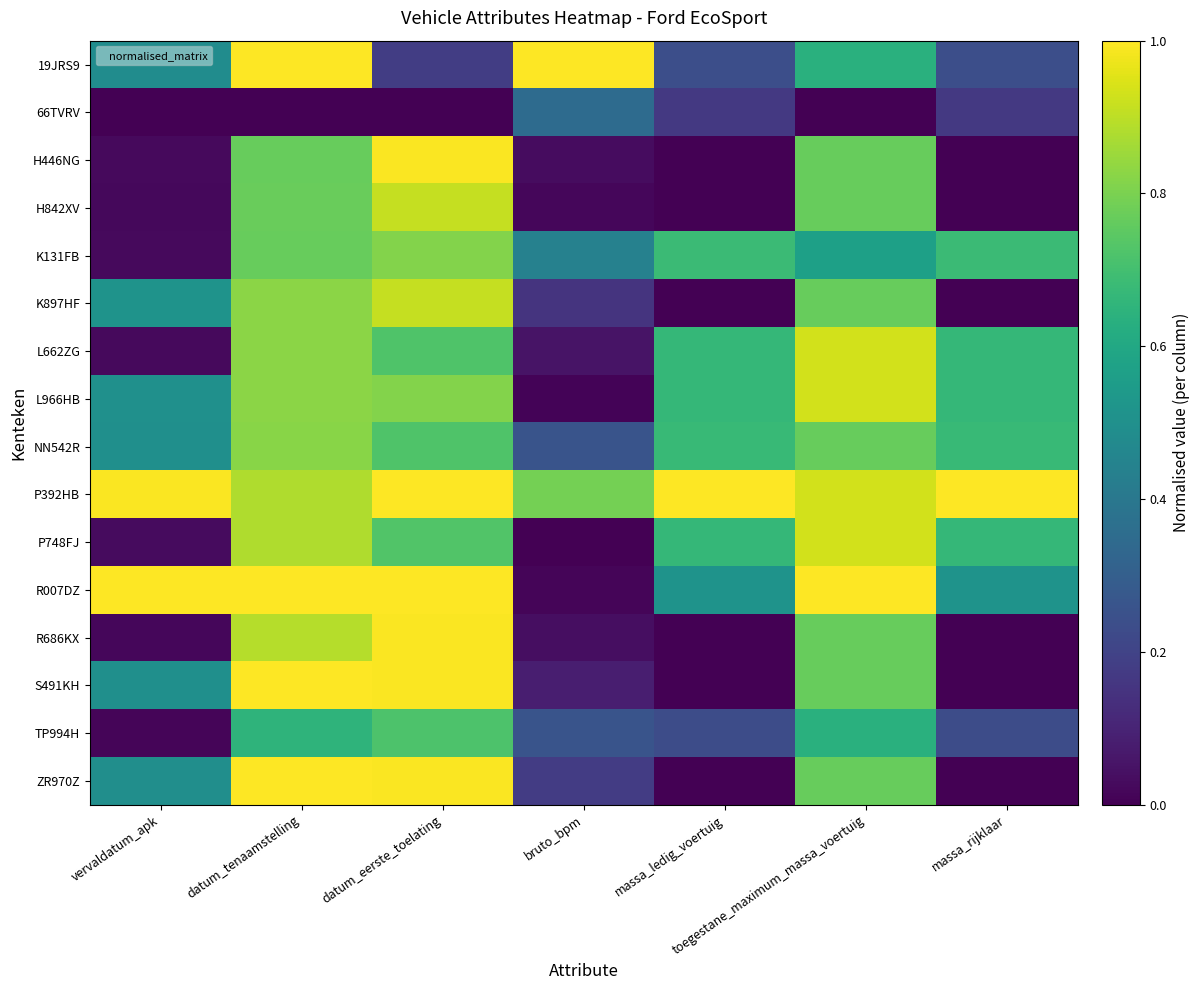

Reading right to left, transcribe all the data shown in this chart.

19JRS9: massa_rijklaar=0.2	toegestane_maximum_massa_voertuig=0.6	massa_ledig_voertuig=0.2	bruto_bpm=1.0	datum_eerste_toelating=0.2	datum_tenaamstelling=1.0	vervaldatum_apk=0.5
66TVRV: massa_rijklaar=0.2	toegestane_maximum_massa_voertuig=0.0	massa_ledig_voertuig=0.2	bruto_bpm=0.3	datum_eerste_toelating=0.0	datum_tenaamstelling=0.0	vervaldatum_apk=0.0
H446NG: massa_rijklaar=0.0	toegestane_maximum_massa_voertuig=0.8	massa_ledig_voertuig=0.0	bruto_bpm=0.0	datum_eerste_toelating=1.0	datum_tenaamstelling=0.8	vervaldatum_apk=0.0
H842XV: massa_rijklaar=0.0	toegestane_maximum_massa_voertuig=0.8	massa_ledig_voertuig=0.0	bruto_bpm=0.0	datum_eerste_toelating=0.9	datum_tenaamstelling=0.8	vervaldatum_apk=0.0
K131FB: massa_rijklaar=0.7	toegestane_maximum_massa_voertuig=0.6	massa_ledig_voertuig=0.7	bruto_bpm=0.4	datum_eerste_toelating=0.8	datum_tenaamstelling=0.8	vervaldatum_apk=0.0
K897HF: massa_rijklaar=0.0	toegestane_maximum_massa_voertuig=0.8	massa_ledig_voertuig=0.0	bruto_bpm=0.2	datum_eerste_toelating=0.9	datum_tenaamstelling=0.8	vervaldatum_apk=0.5
L662ZG: massa_rijklaar=0.7	toegestane_maximum_massa_voertuig=0.9	massa_ledig_voertuig=0.7	bruto_bpm=0.1	datum_eerste_toelating=0.7	datum_tenaamstelling=0.8	vervaldatum_apk=0.0
L966HB: massa_rijklaar=0.7	toegestane_maximum_massa_voertuig=0.9	massa_ledig_voertuig=0.7	bruto_bpm=0.0	datum_eerste_toelating=0.8	datum_tenaamstelling=0.8	vervaldatum_apk=0.5
NN542R: massa_rijklaar=0.7	toegestane_maximum_massa_voertuig=0.8	massa_ledig_voertuig=0.7	bruto_bpm=0.3	datum_eerste_toelating=0.7	datum_tenaamstelling=0.8	vervaldatum_apk=0.5
P392HB: massa_rijklaar=1.0	toegestane_maximum_massa_voertuig=0.9	massa_ledig_voertuig=1.0	bruto_bpm=0.8	datum_eerste_toelating=1.0	datum_tenaamstelling=0.9	vervaldatum_apk=1.0
P748FJ: massa_rijklaar=0.7	toegestane_maximum_massa_voertuig=0.9	massa_ledig_voertuig=0.7	bruto_bpm=0.0	datum_eerste_toelating=0.7	datum_tenaamstelling=0.9	vervaldatum_apk=0.0
R007DZ: massa_rijklaar=0.5	toegestane_maximum_massa_voertuig=1.0	massa_ledig_voertuig=0.5	bruto_bpm=0.0	datum_eerste_toelating=1.0	datum_tenaamstelling=1.0	vervaldatum_apk=1.0
R686KX: massa_rijklaar=0.0	toegestane_maximum_massa_voertuig=0.8	massa_ledig_voertuig=0.0	bruto_bpm=0.0	datum_eerste_toelating=1.0	datum_tenaamstelling=0.9	vervaldatum_apk=0.0
S491KH: massa_rijklaar=0.0	toegestane_maximum_massa_voertuig=0.8	massa_ledig_voertuig=0.0	bruto_bpm=0.1	datum_eerste_toelating=1.0	datum_tenaamstelling=1.0	vervaldatum_apk=0.5
TP994H: massa_rijklaar=0.2	toegestane_maximum_massa_voertuig=0.6	massa_ledig_voertuig=0.2	bruto_bpm=0.3	datum_eerste_toelating=0.7	datum_tenaamstelling=0.7	vervaldatum_apk=0.0
ZR970Z: massa_rijklaar=0.0	toegestane_maximum_massa_voertuig=0.8	massa_ledig_voertuig=0.0	bruto_bpm=0.2	datum_eerste_toelating=1.0	datum_tenaamstelling=1.0	vervaldatum_apk=0.5